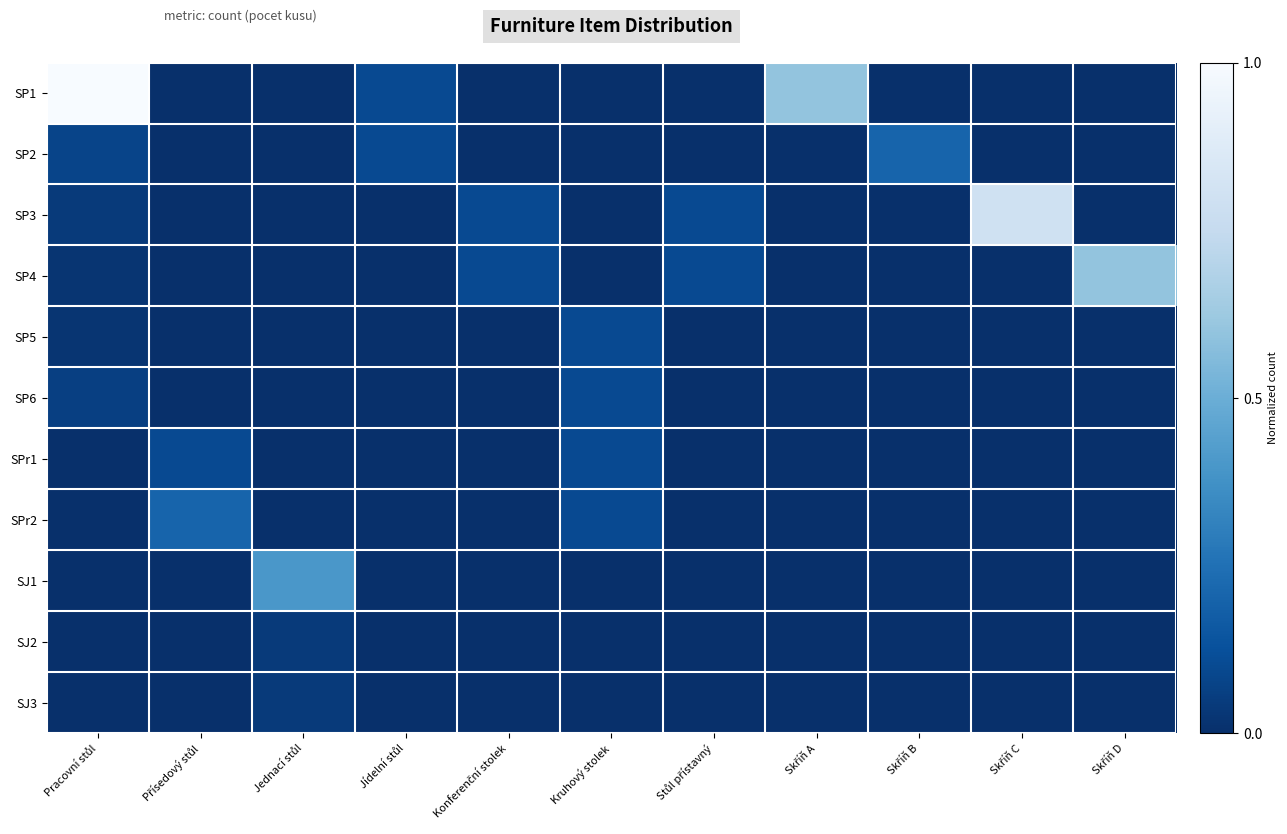

Which series has the widest spread of values?

SP1